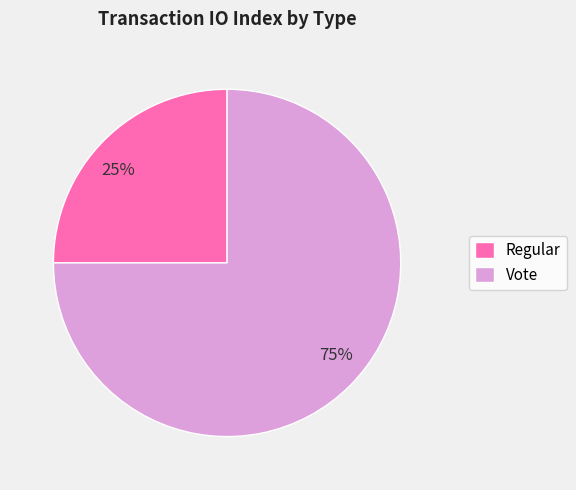

What is the majority slice?

Vote